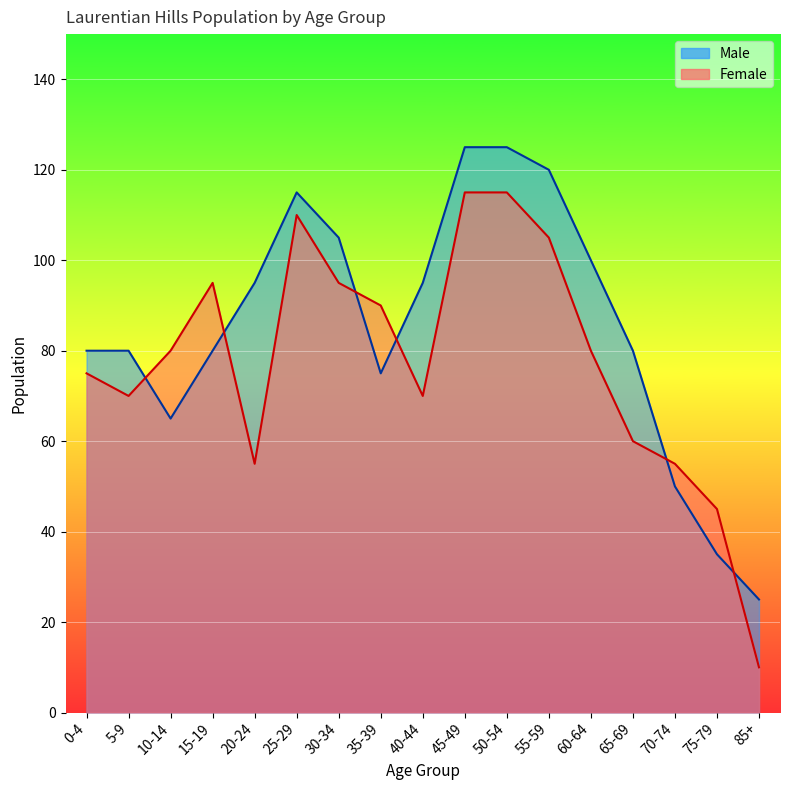

How many series are shown in this chart?

2